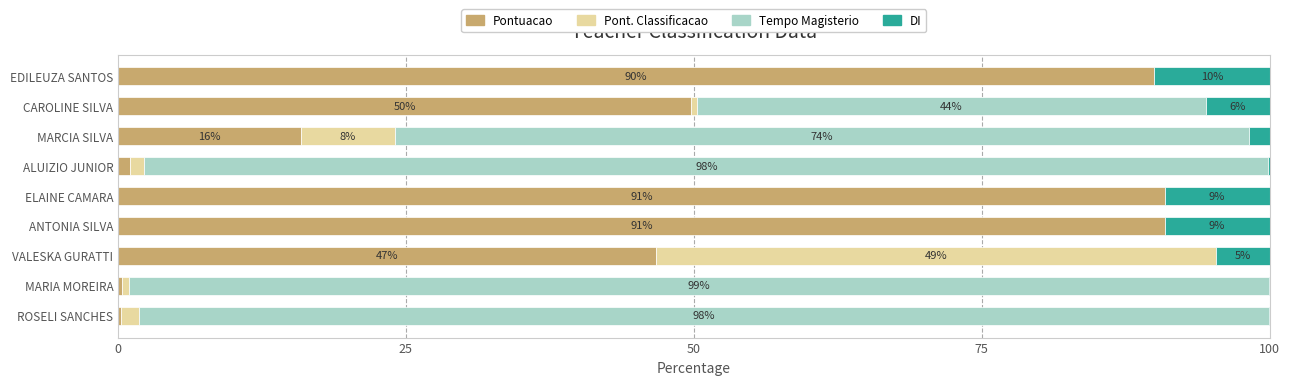

What is the total value across all series at ELAINE CAMARA?

100.0